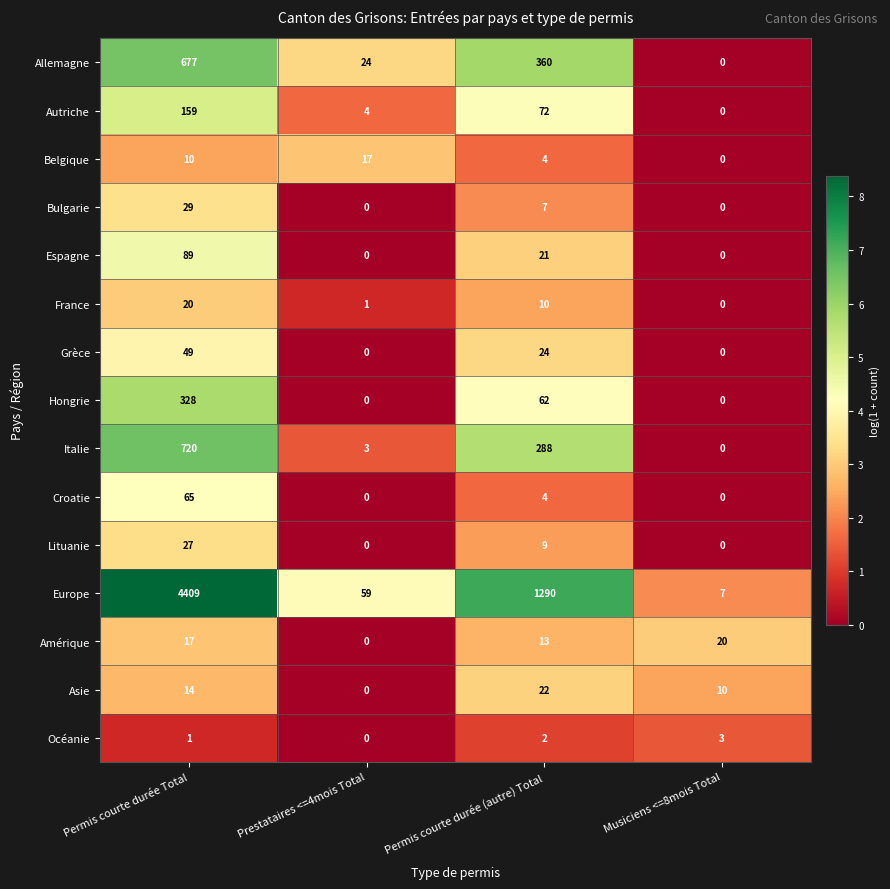

At how many categories does at least one series exceed 6?

4